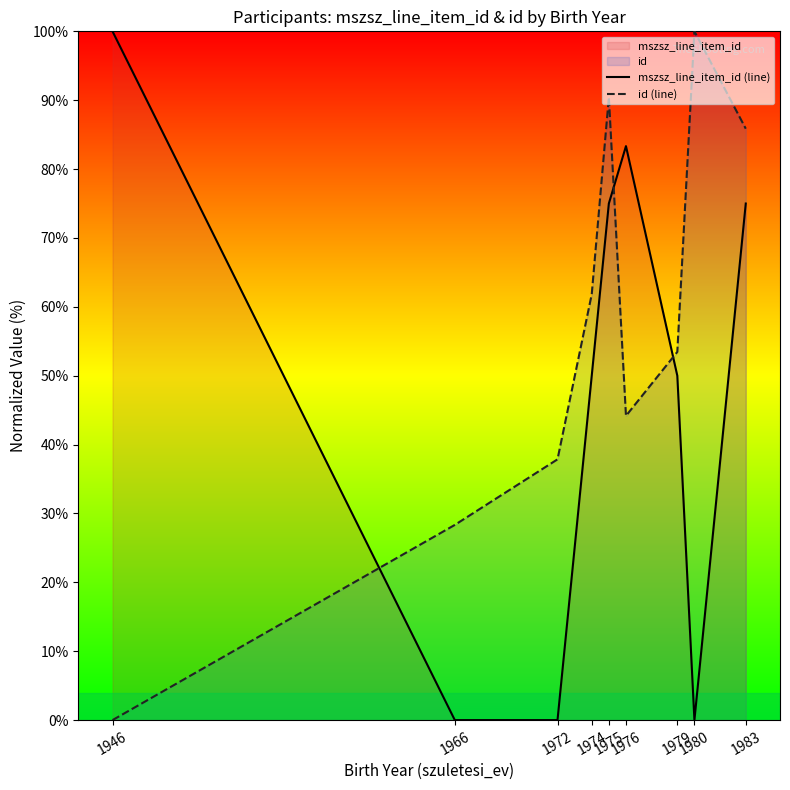

True or false: mszsz_line_item_id (line) has a value of 63.9 at 1980.

False